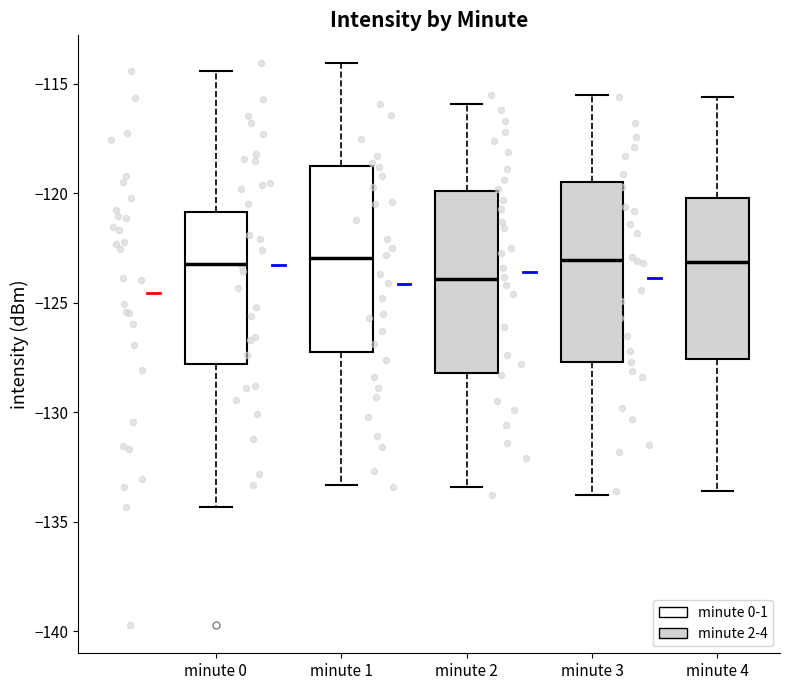

Reading left to right, transcribe this box plot: for each box, give where its median line is, the range the box spans, and where its two whiskers end, as read against the y-axis. The values are not printed on the chart, so give them approximately, as read against the axis.

minute 0: median -123.0, box -128.0 to -121.0, whiskers -134.5 to -114.5
minute 1: median -123.0, box -127.0 to -119.0, whiskers -133.5 to -114.0
minute 2: median -124.0, box -128.0 to -120.0, whiskers -133.5 to -116.0
minute 3: median -123.0, box -127.5 to -119.5, whiskers -134.0 to -115.5
minute 4: median -123.0, box -127.5 to -120.0, whiskers -133.5 to -115.5